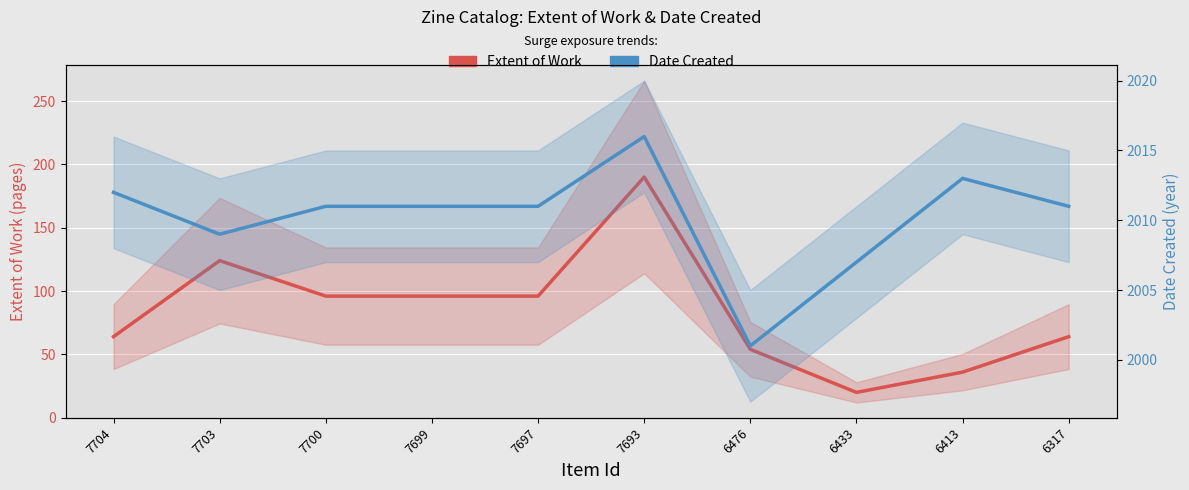

Reading left to right, list all the values displayed in this chart.

7704=64	7703=124	7700=96	7699=96	7697=96	7693=190	6476=54	6433=20	6413=36	6317=64